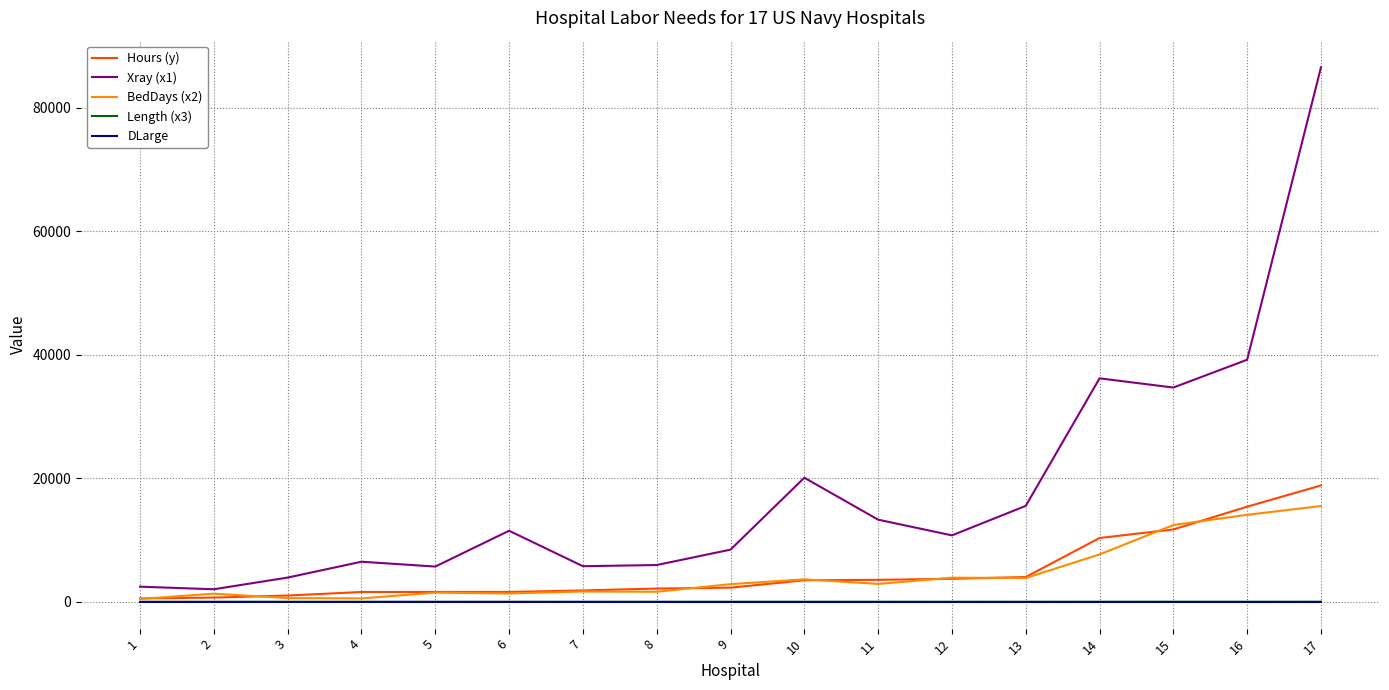

How many interior local peaks does the Xray (x1) series have?

4